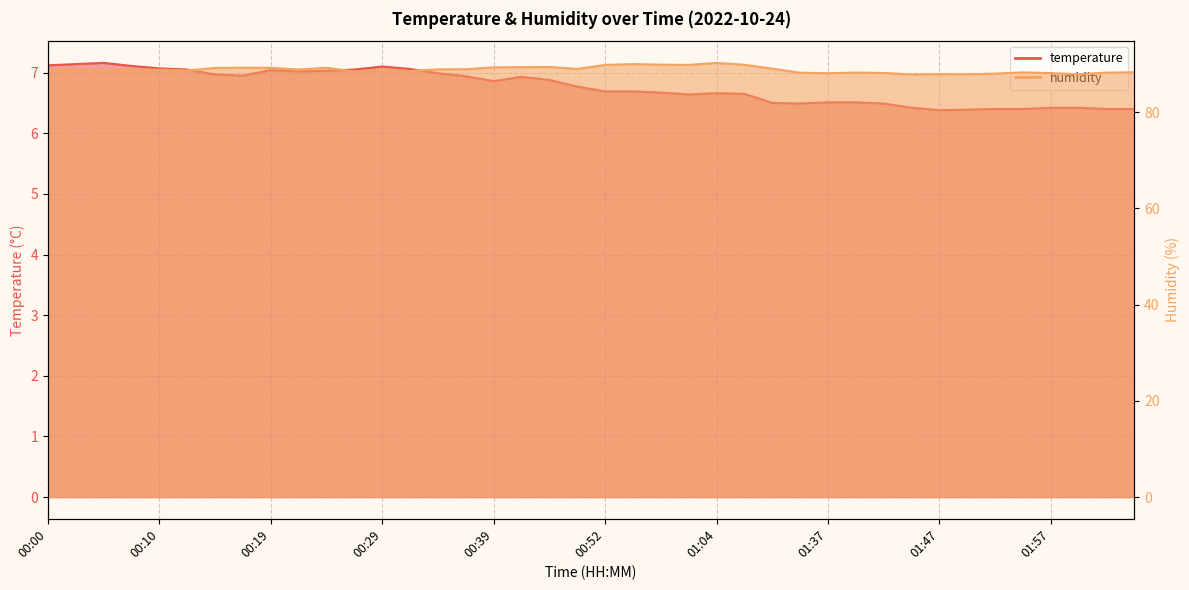

List the series in order of their overall mean, lowest first.

temperature, humidity